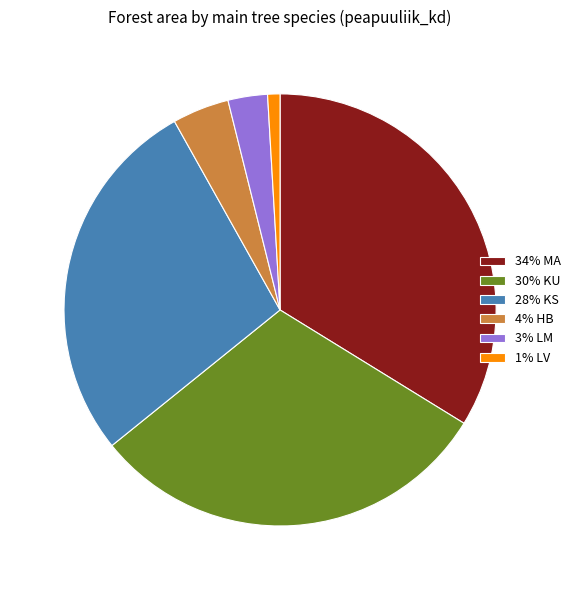

Is the sum of 28% KS and 34% MA greater than half?

Yes